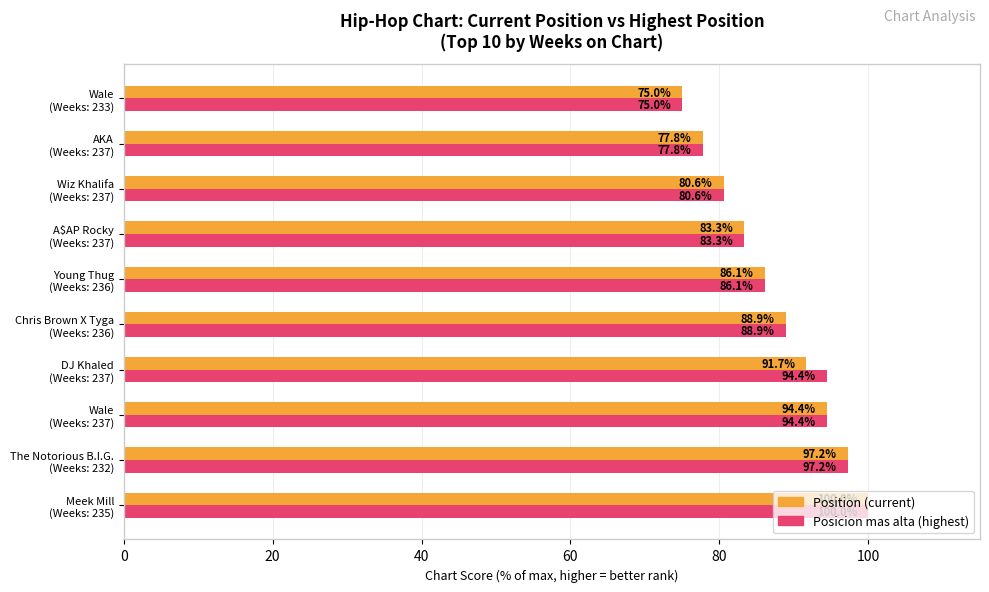

What is the smallest value displayed?

75.0